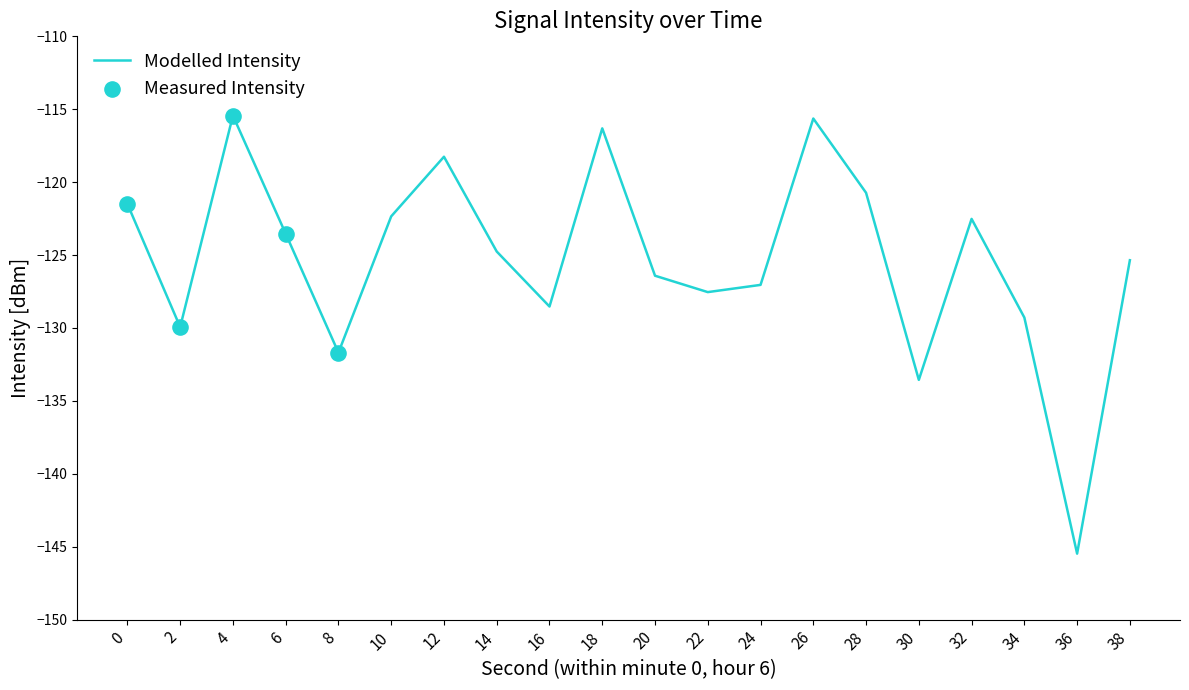

What is the change in value from 4 to 28?

-5.3